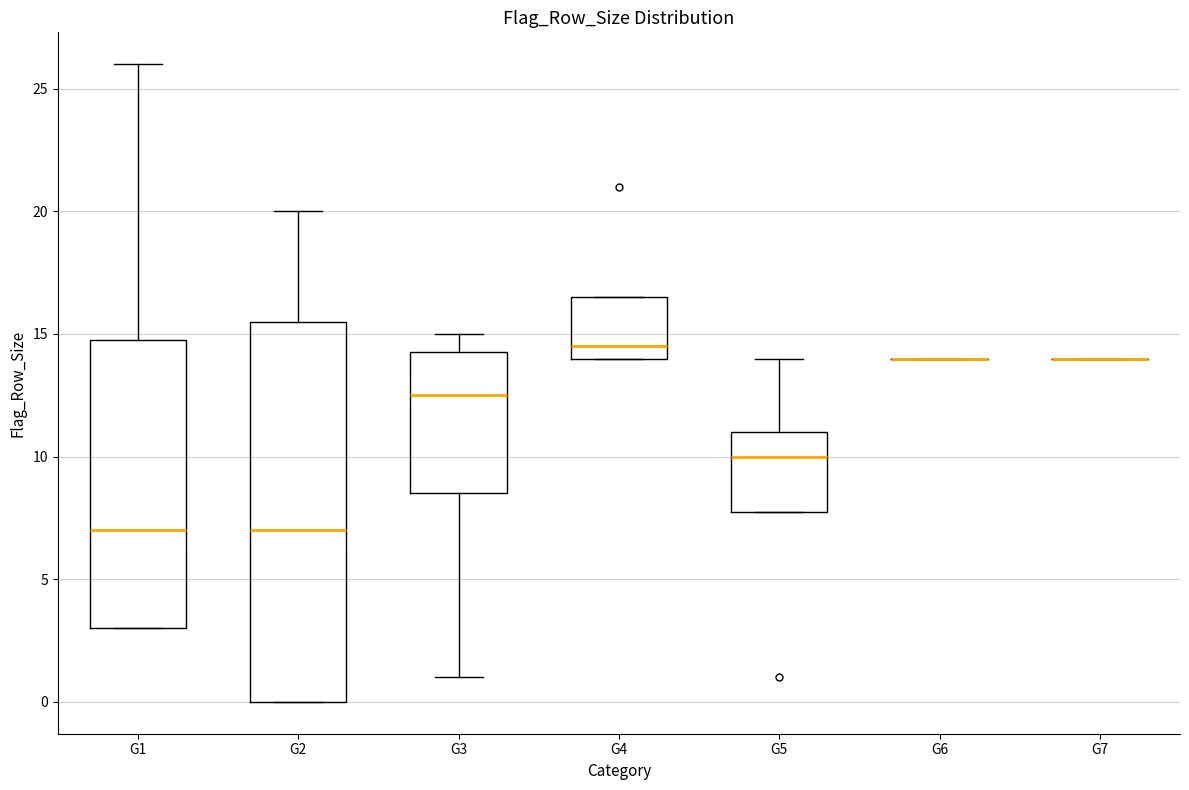

Comparing the boxes themselves (not the whiskers), which one is the tallest?

G2